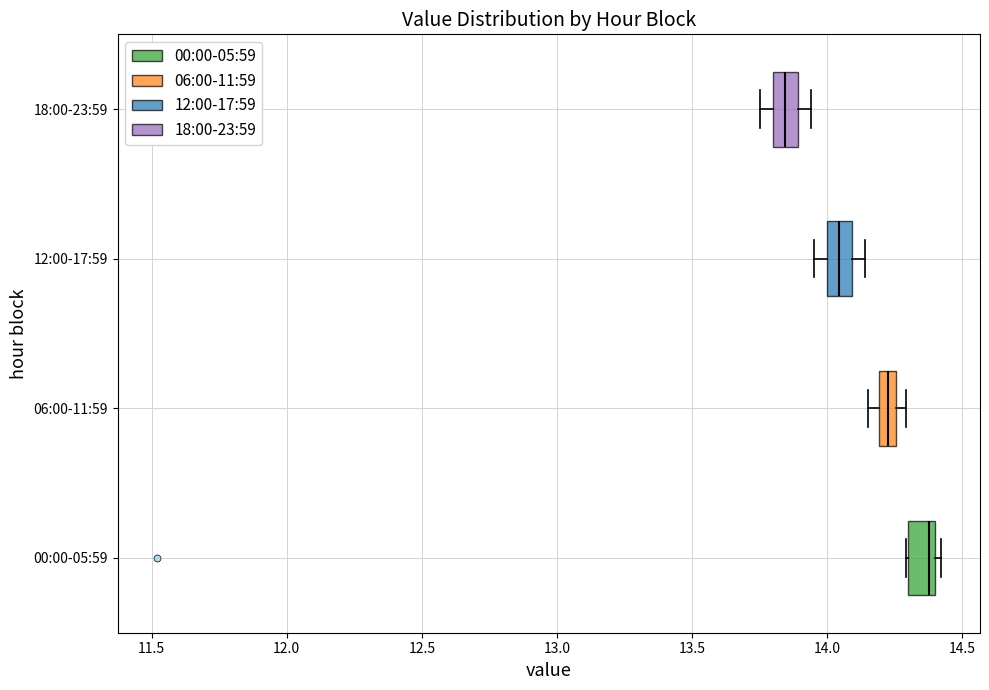

Which box's median line is the furthest to the left?

18:00-23:59